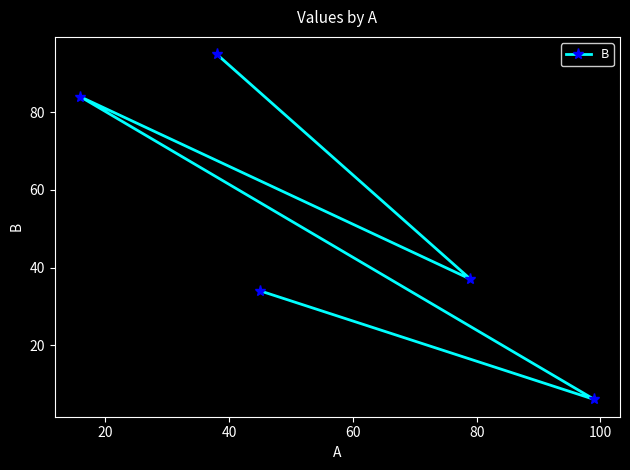

Reading right to left, extract all data points from this chart.

6	37	34	95	84